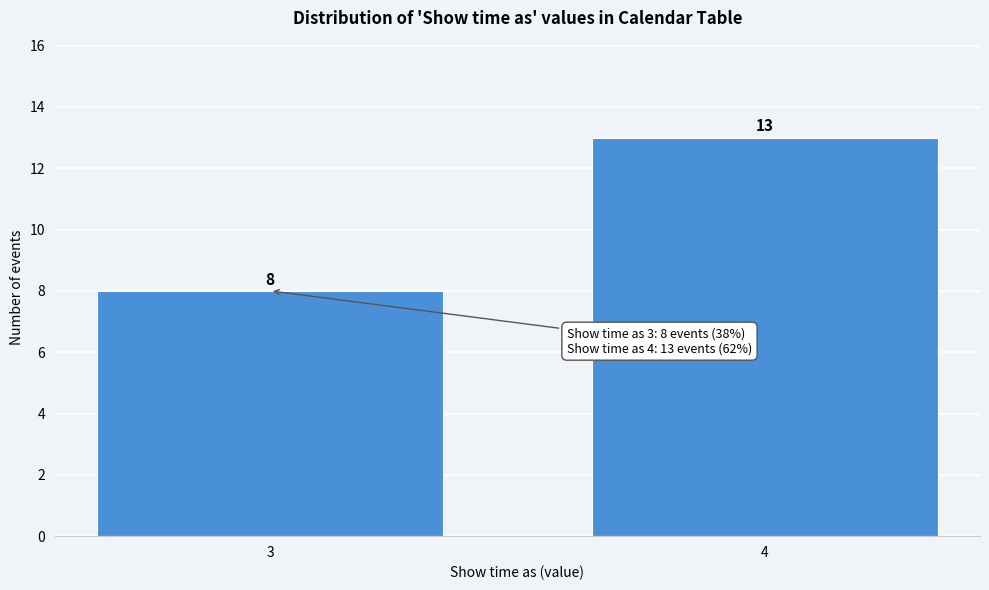

Reading right to left, list all the values displayed in this chart.

13	8